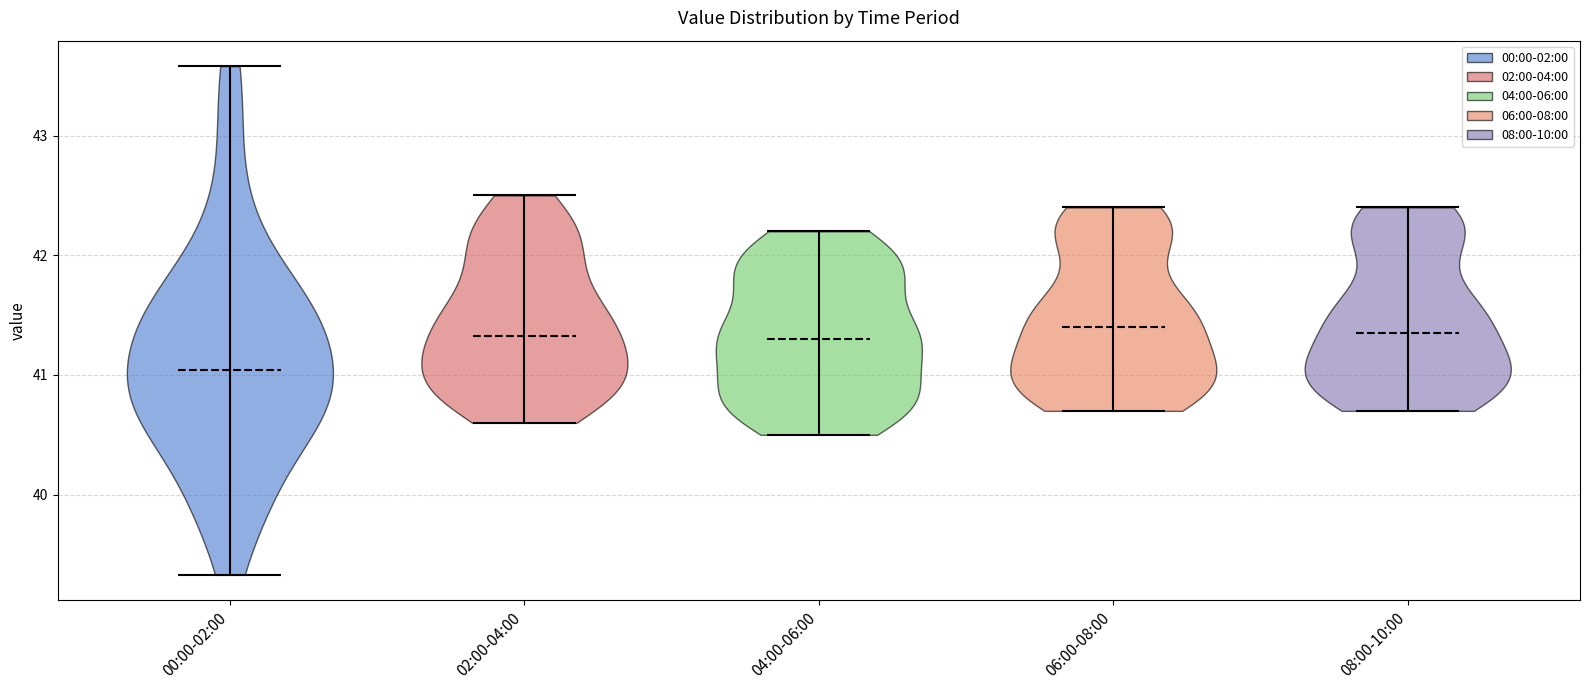

What is the lowest point the violin for 06:00-08:00 reaches on the y-axis? The values are not printed on the chart, so give them approximately, as read against the axis.

40.7